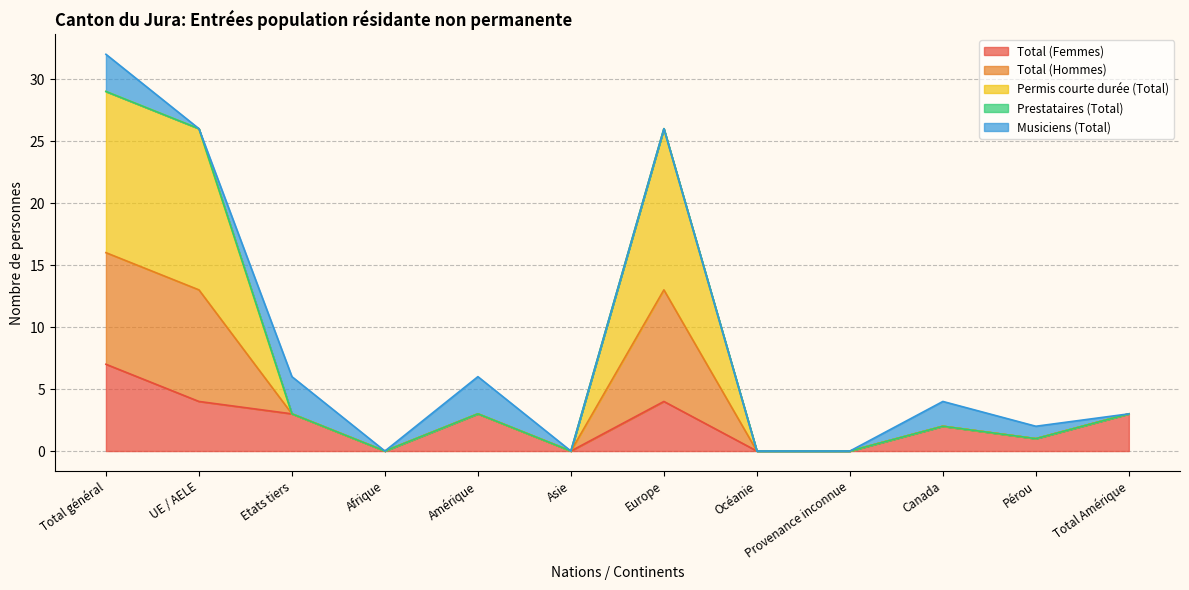

Does the chart display data point markers on the line(s)?

No